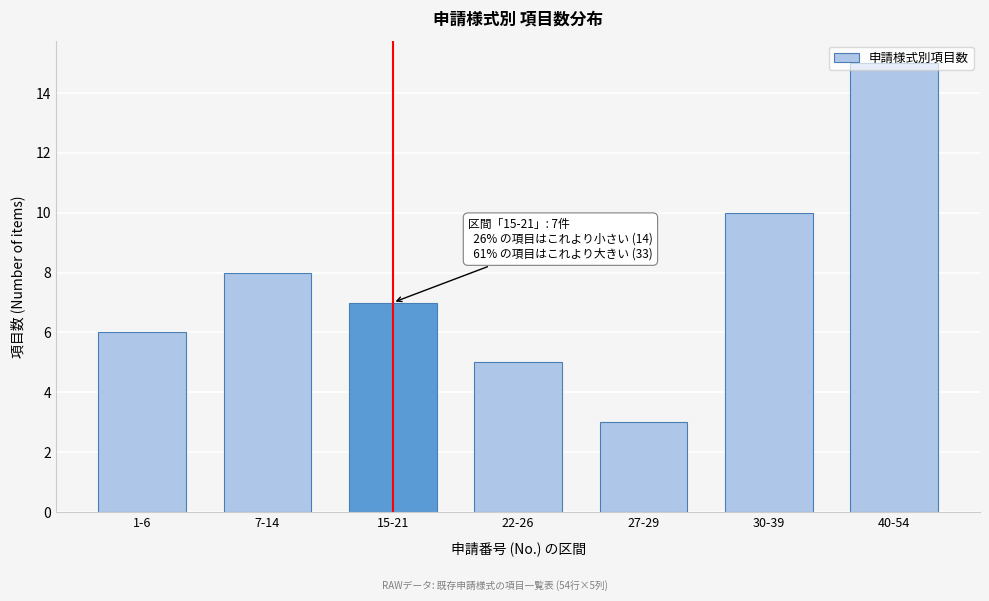

What is the label of the 2nd bar from the right?

30-39